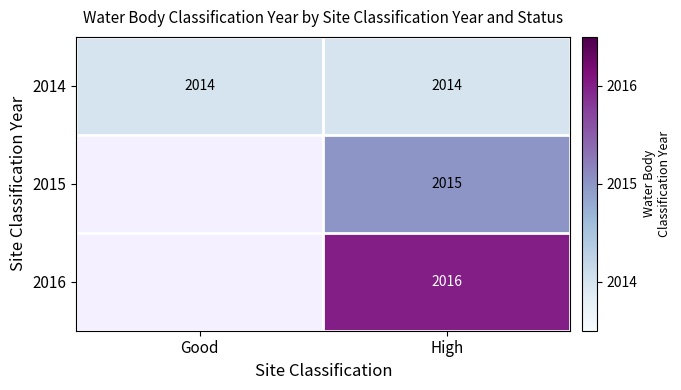

The value of 2016 at High is 2794. True or false?

False